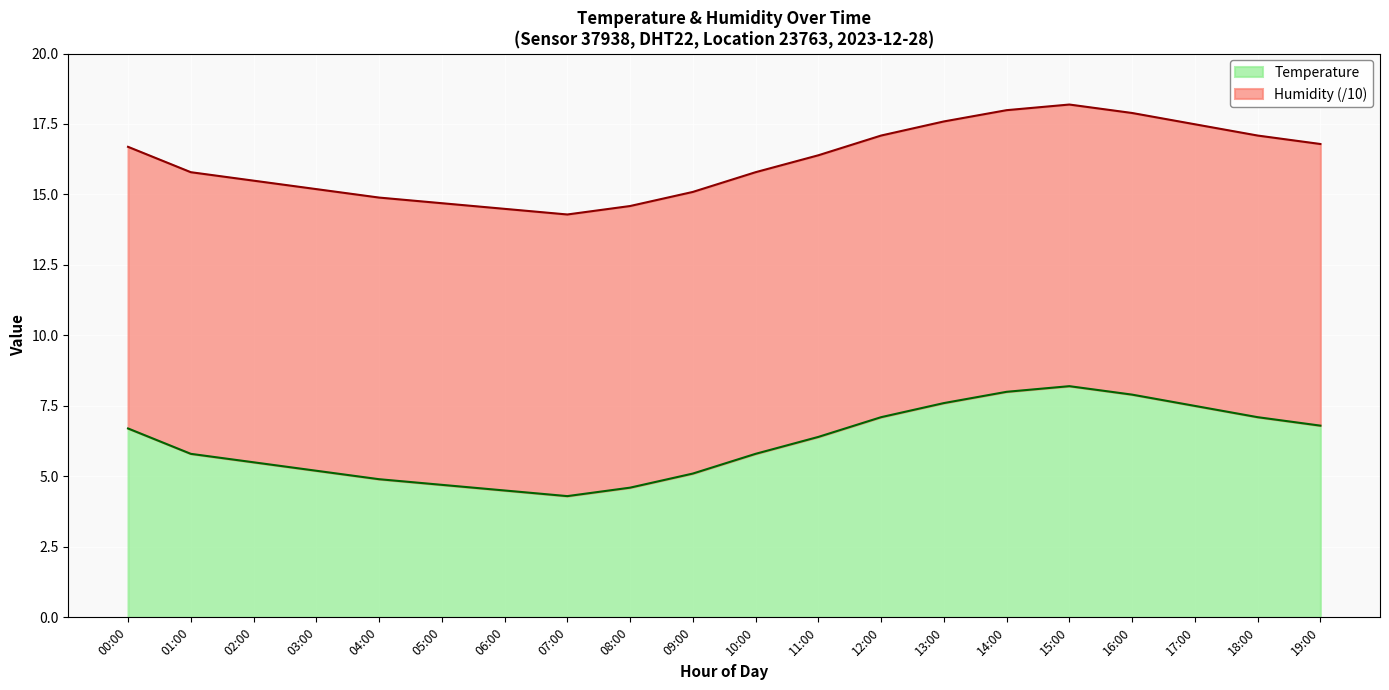

What is the label of the 12th point from the right?

08:00